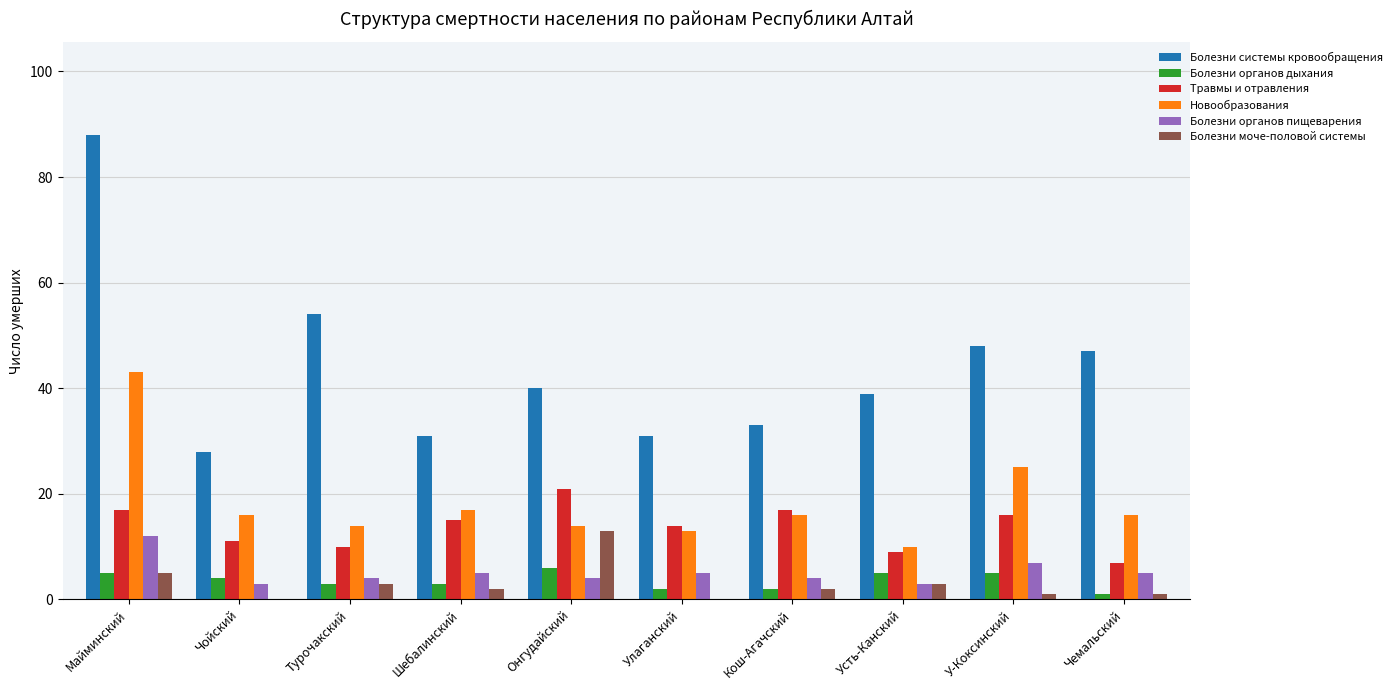

What is the sum of the Болезни органов пищеварения values at Онгудайский and Усть-Канский?

7